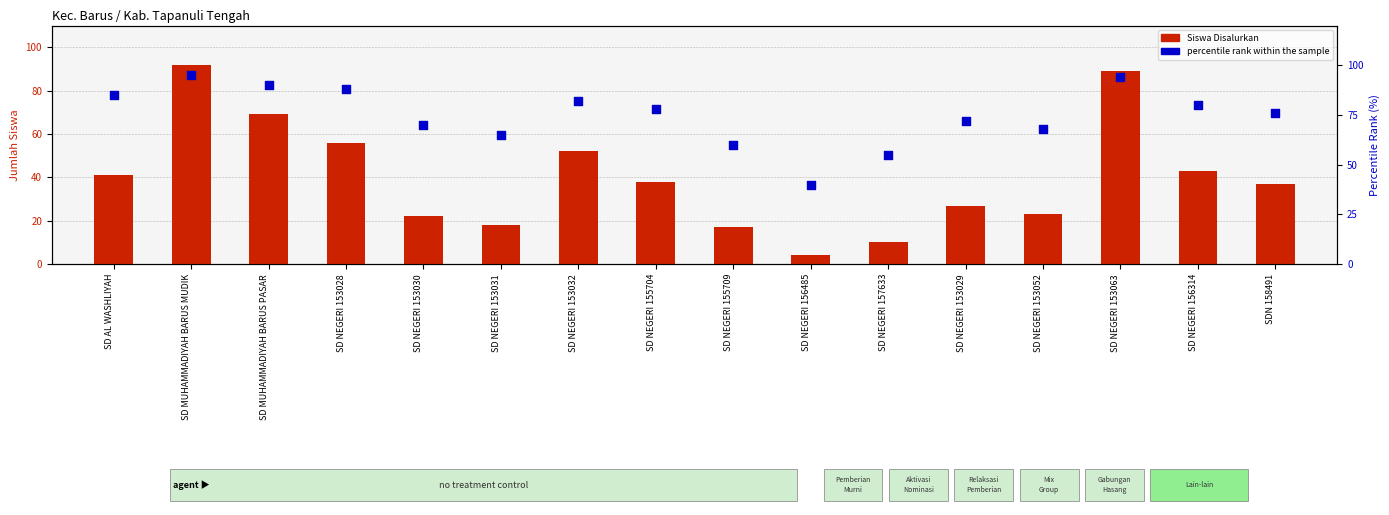

Which series reaches the maximum Y coordinate?

percentile rank within the sample